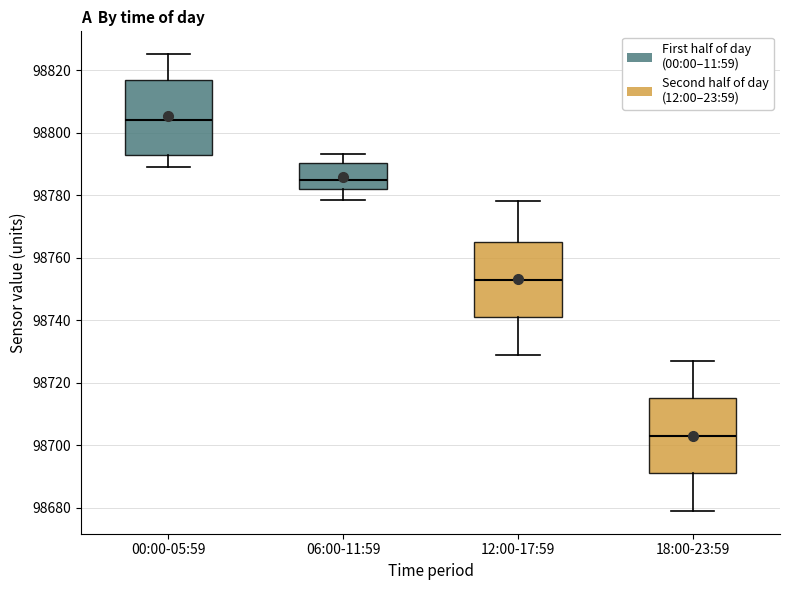

Reading left to right, transcribe this box plot: for each box, give where its median line is, the range the box spans, and where its two whiskers end, as read against the y-axis. The values are not printed on the chart, so give them approximately, as read against the axis.

00:00-05:59: median 98804, box 98792 to 98816, whiskers 98790 to 98826
06:00-11:59: median 98786, box 98782 to 98790, whiskers 98778 to 98794
12:00-17:59: median 98754, box 98742 to 98766, whiskers 98730 to 98778
18:00-23:59: median 98704, box 98692 to 98716, whiskers 98680 to 98728